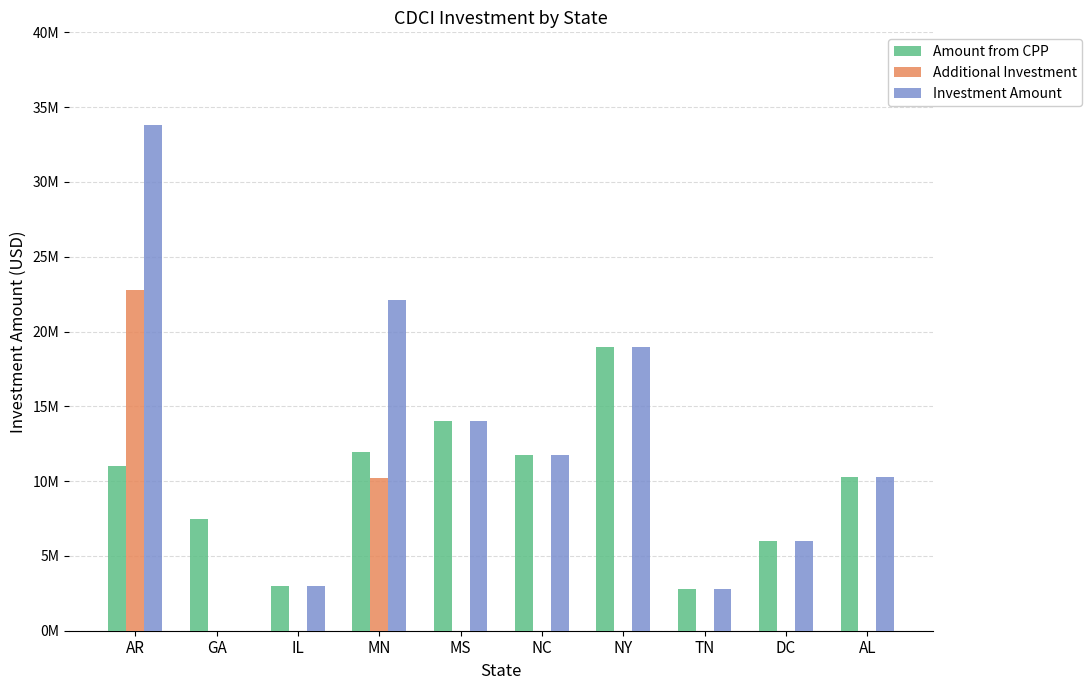

What are all the series names shown in the legend?

Amount from CPP, Additional Investment, Investment Amount